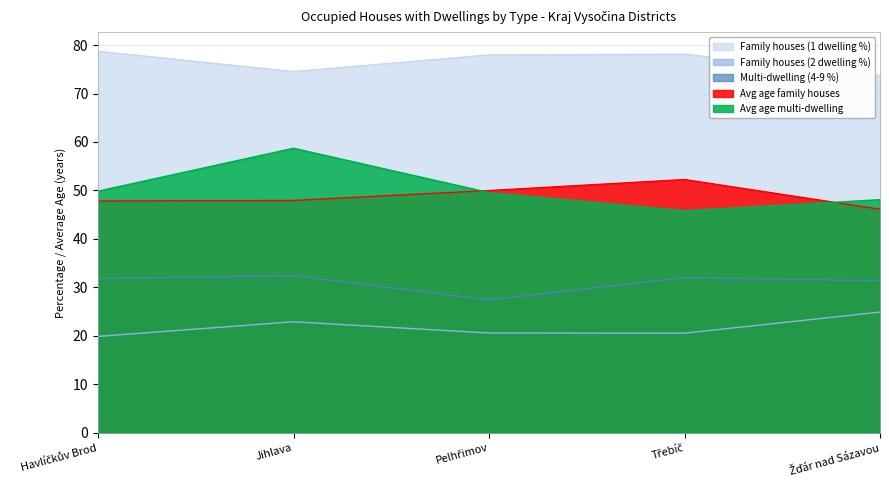

How many data points does each series have?

5